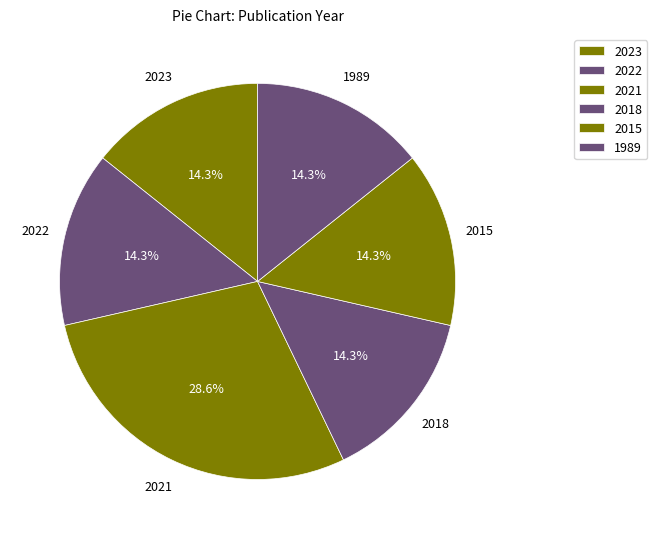

Does 2022 represent more than half of the total?

No